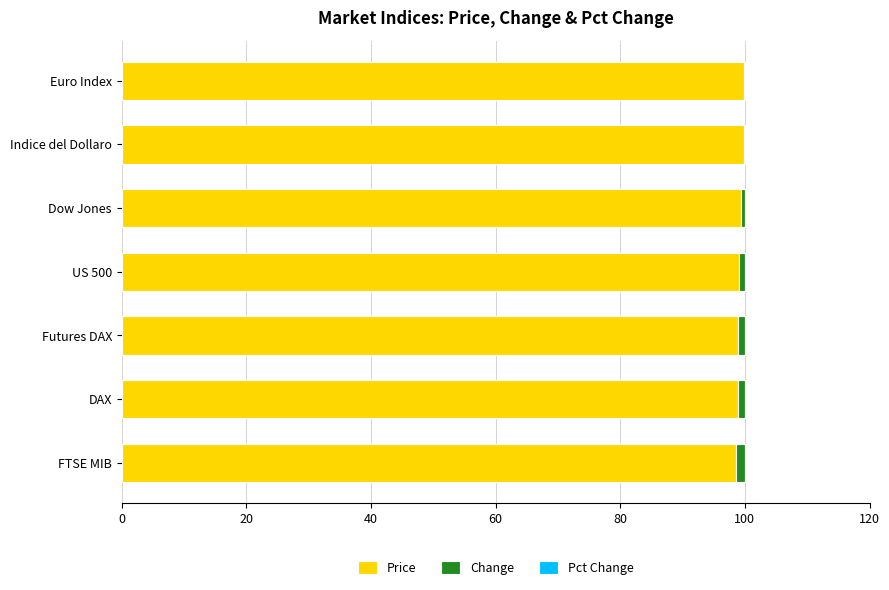

What is the highest value of the Price series?

99.8